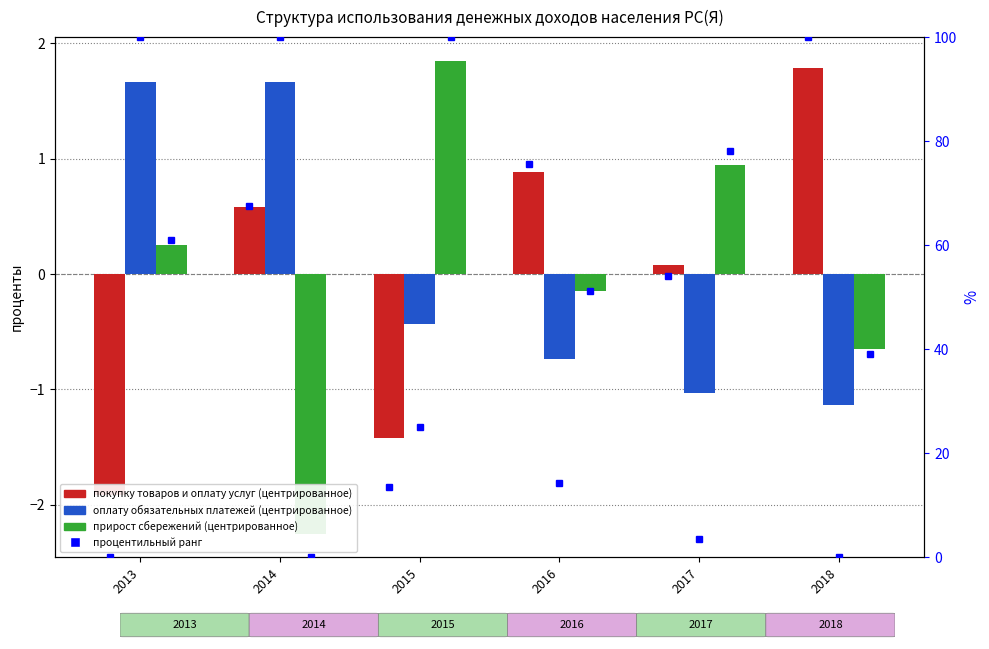

Reading right to left, what are all the values shown in this chart?

покупку товаров и оплату услуг: 1.8	0.1	0.9	-1.4	0.6	-1.9
оплату обязательных платежей: -1.1	-1.0	-0.7	-0.4	1.7	1.7
прирост сбережений: -0.7	0.9	-0.2	1.8	-2.3	0.2